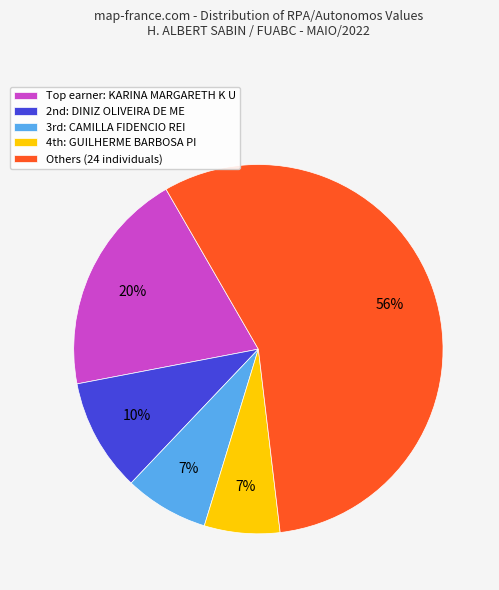

Does any single category account for the majority?

Yes